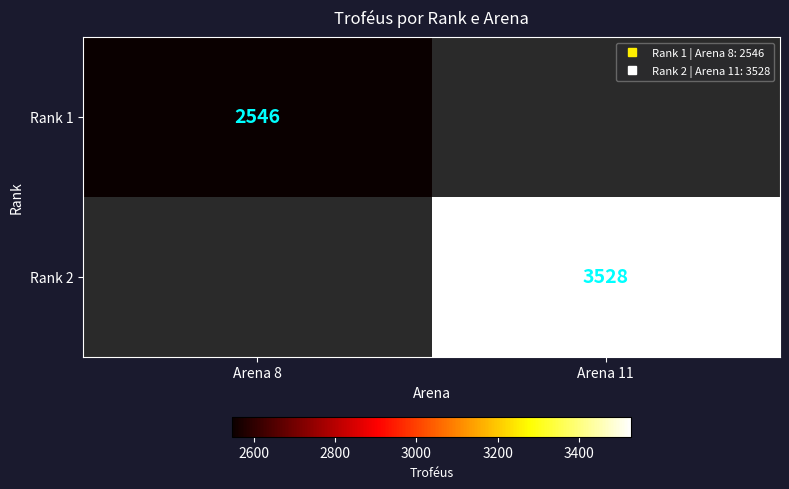

Which has a higher value, Arena 8 or Arena 11?

Arena 11